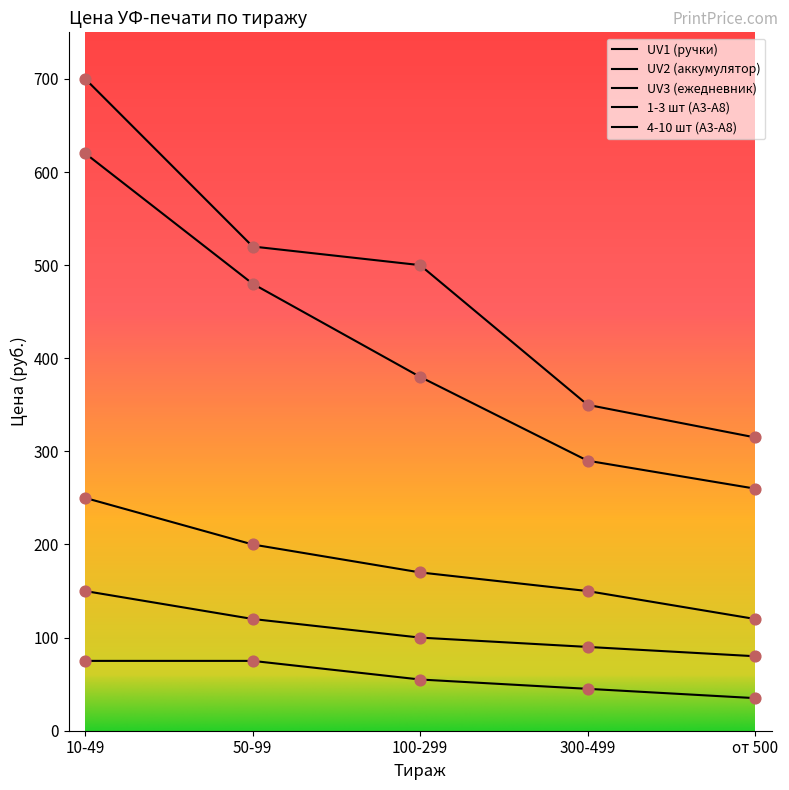

Is this an area chart (filled region under the line)?

No